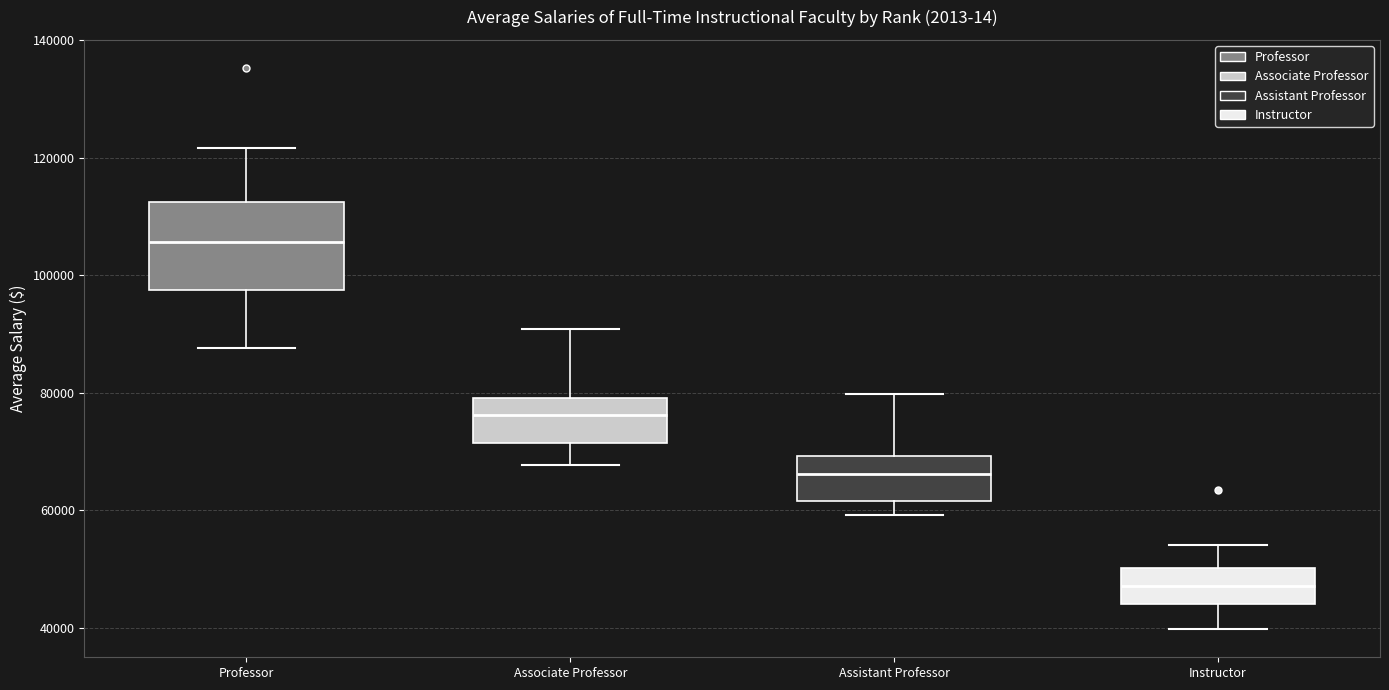

Where does the lower whisker of the box for Instructor end on the y-axis? The values are not printed on the chart, so give them approximately, as read against the axis.

40000